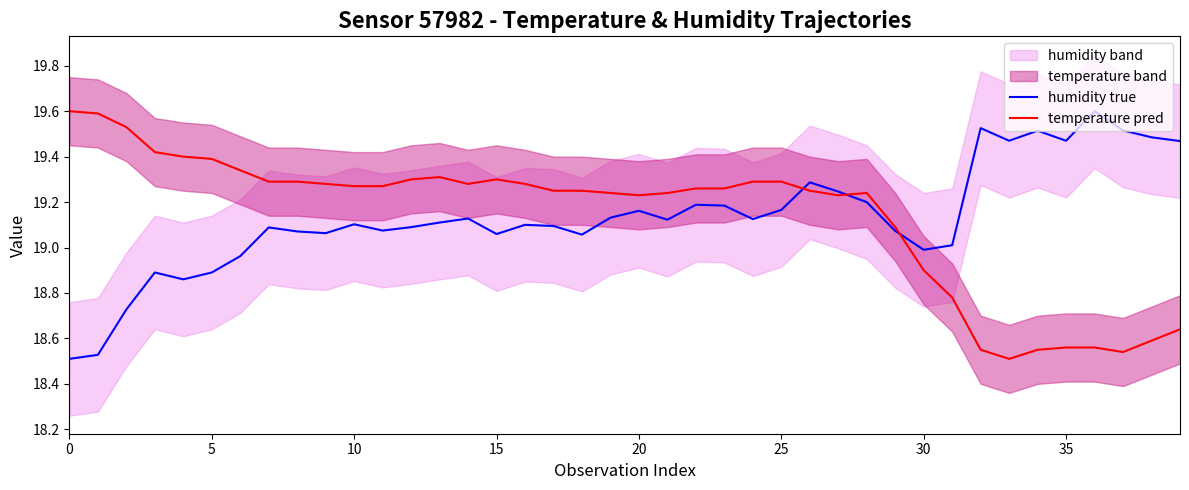

What is the label of the 19th point from the right?

21